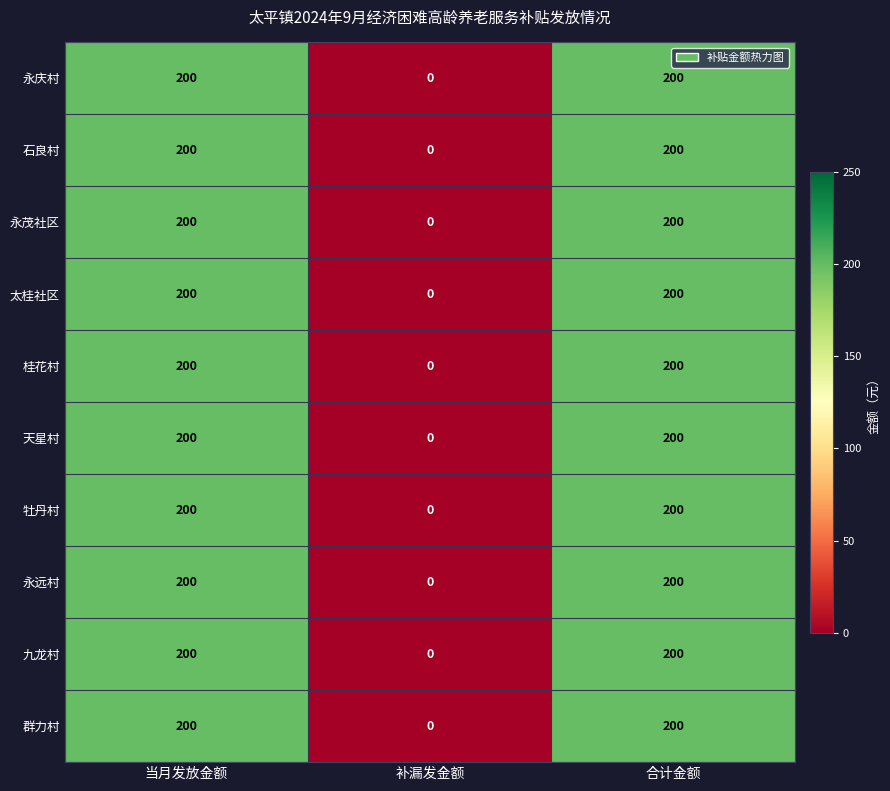

At which label does 九龙村 reach its minimum?

补漏发金额